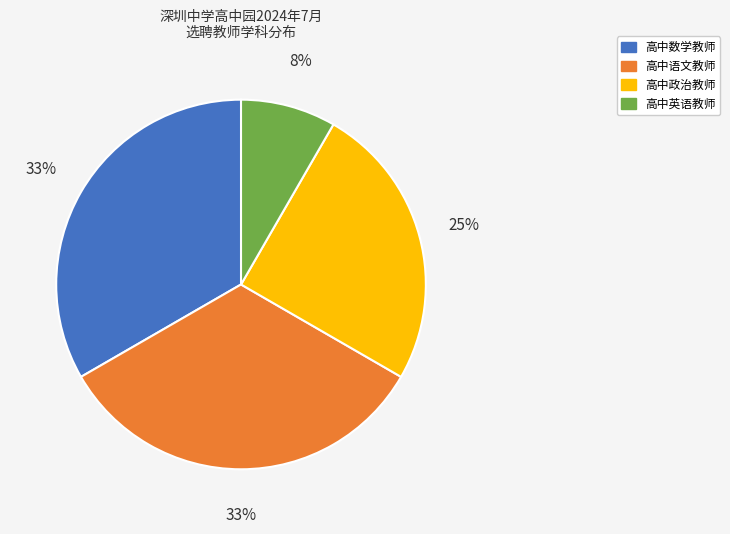

Which slice is the smallest?

高中英语教师